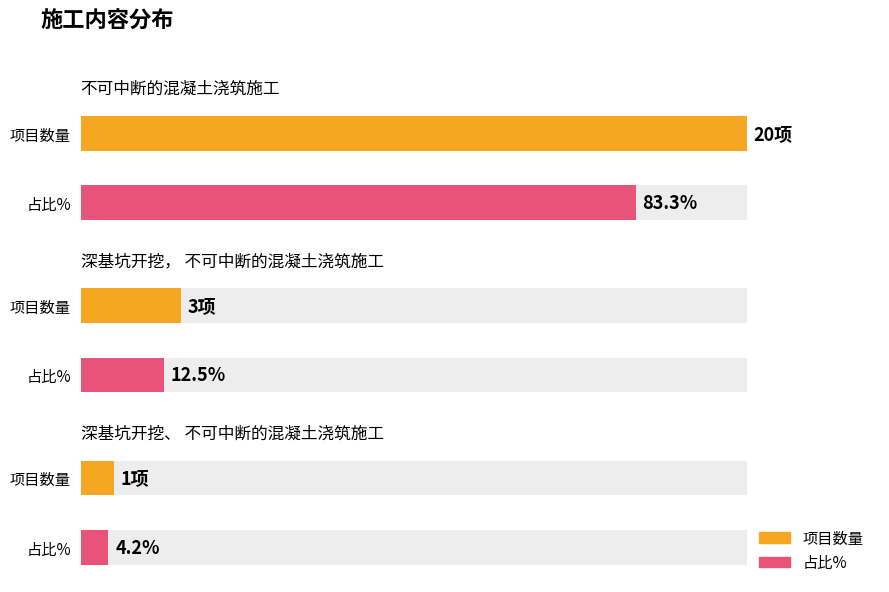

Reading left to right, extract all data points from this chart.

不可中断的混凝土浇筑施工=20	深基坑开挖，不可中断的混凝土浇筑施工=3	深基坑开挖、不可中断的混凝土浇筑施工=1